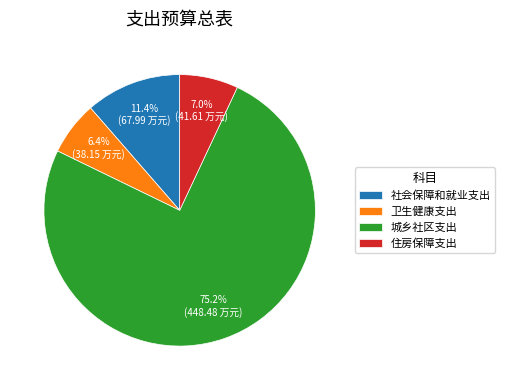

How many segments does this pie chart have?

4